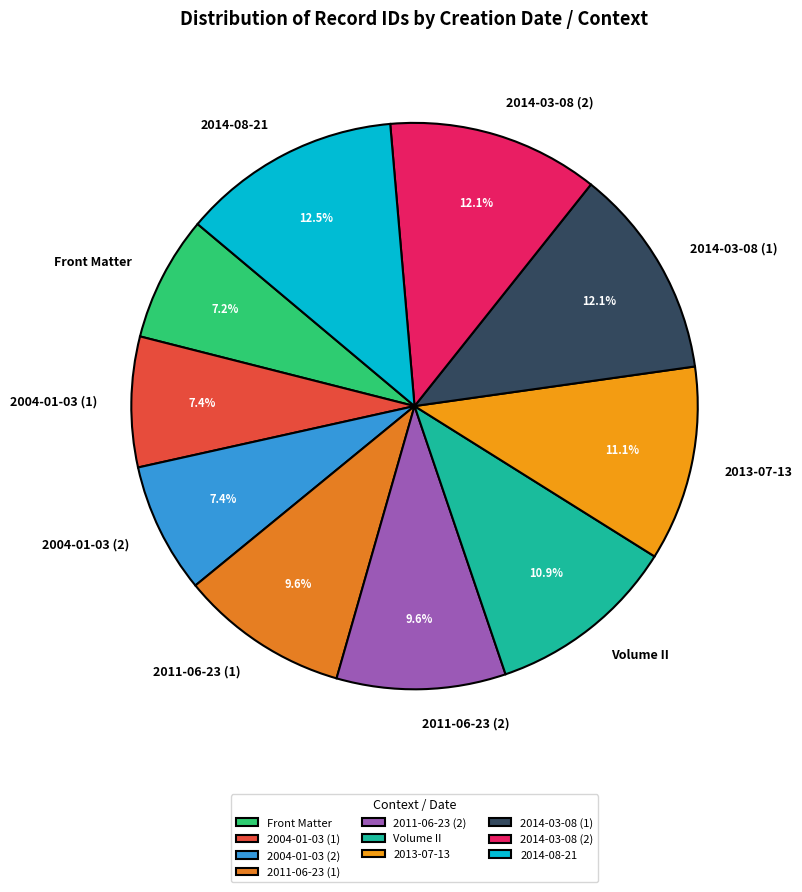

Combined, what portion of the pie is 2014-03-08 (1) and 2004-01-03 (2)?

19.5%